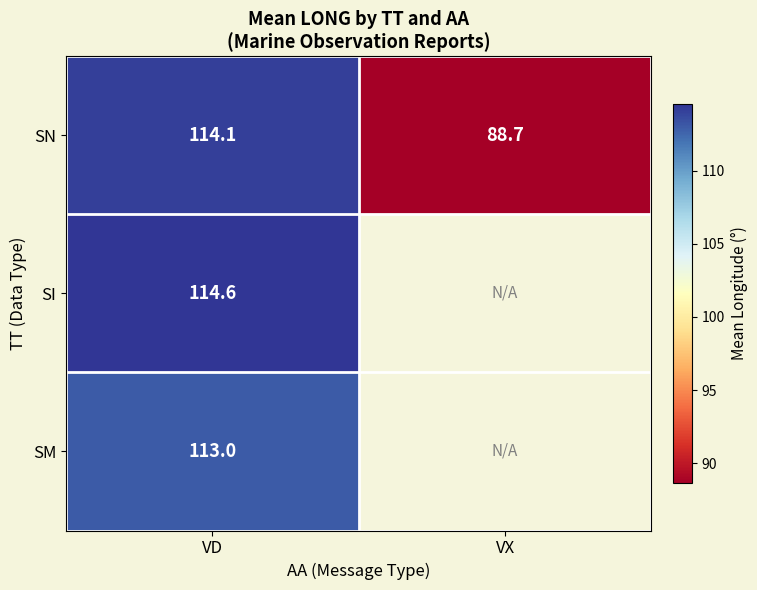

What is the total value across all series at VD?

341.7